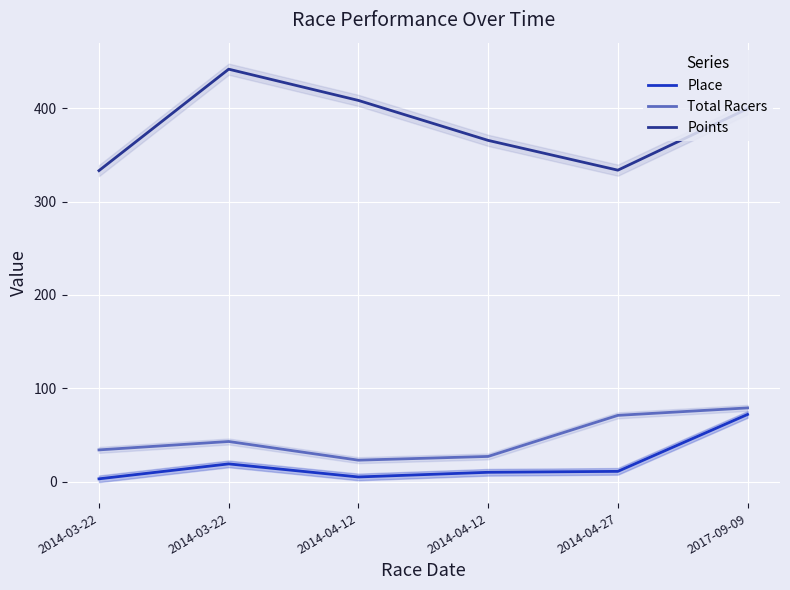

What is the sum of all Total Racers values?

277.0